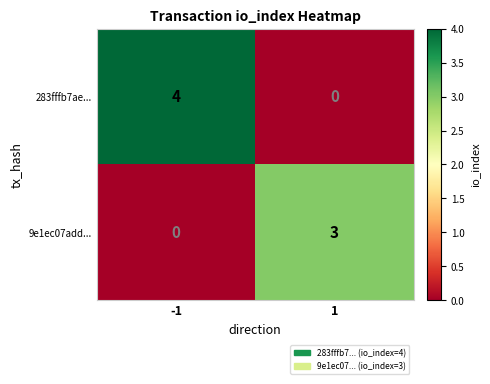

What is the total value across all series at 1?

3